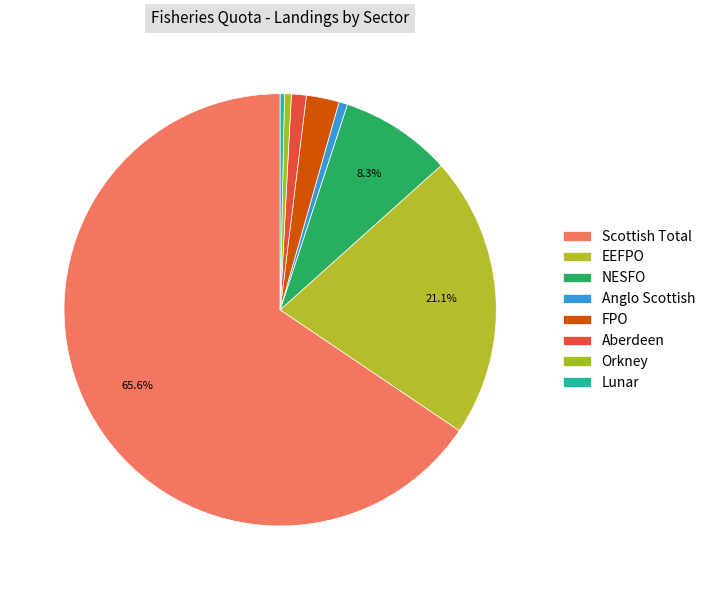

How many slices are in this pie chart?

8